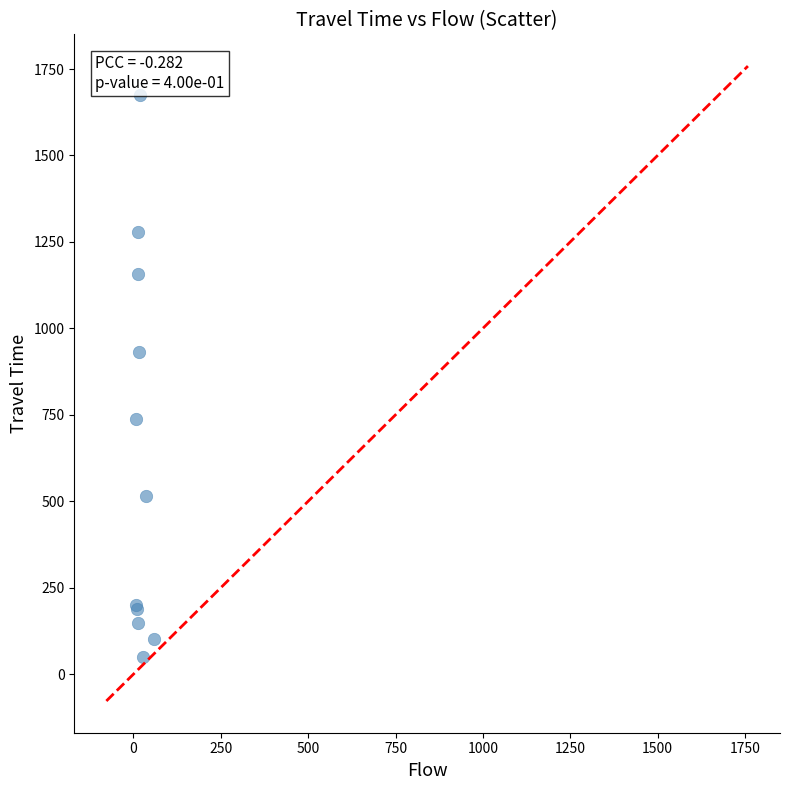

What Y value in the scatter plot is closest to 862?

932